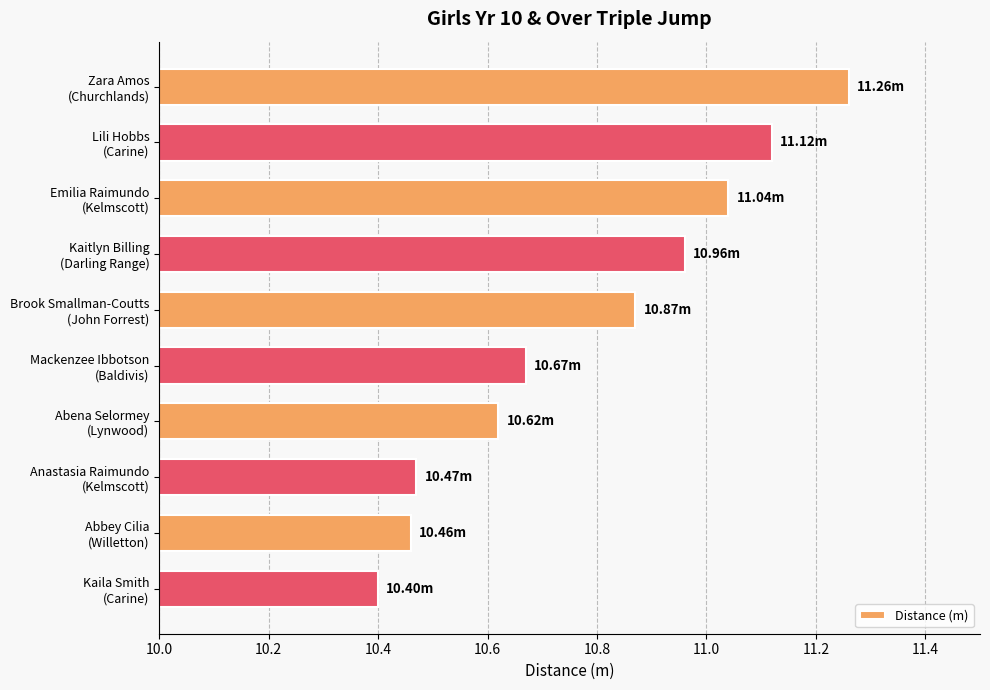

What is the sum of all values?

107.9